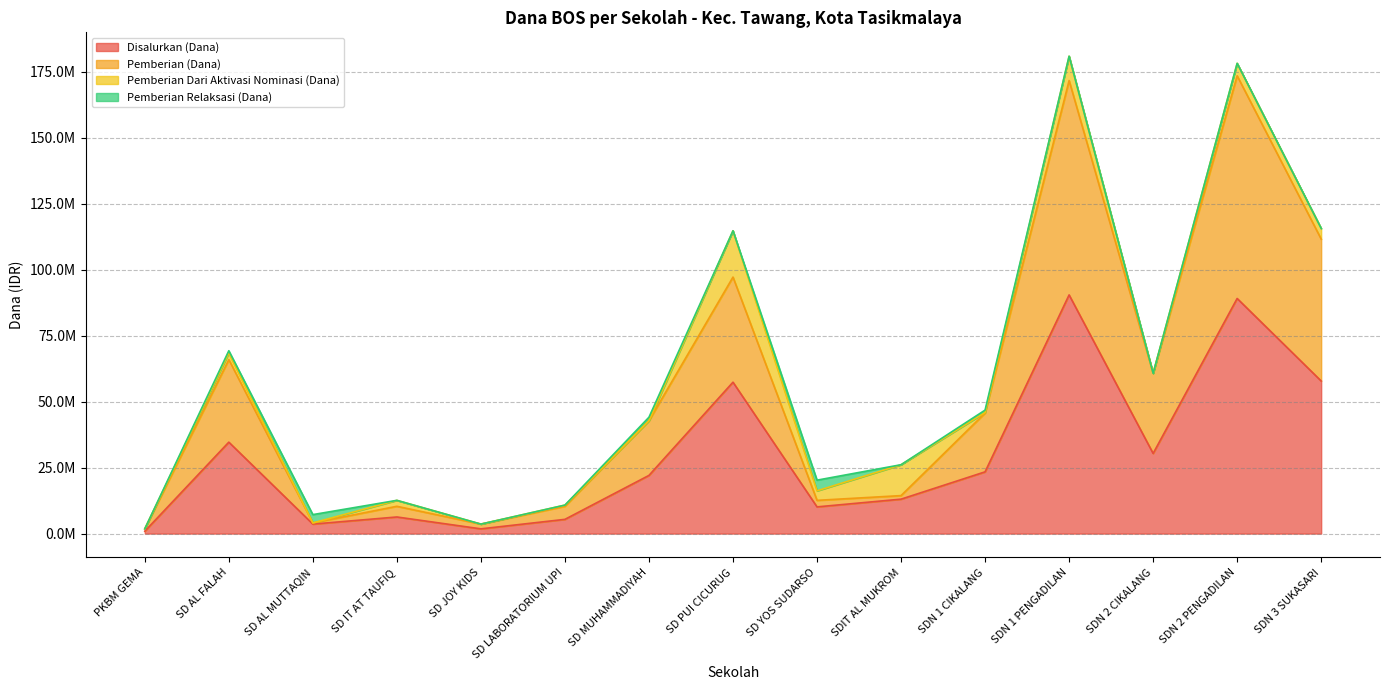

Does the chart display data point markers on the line(s)?

No